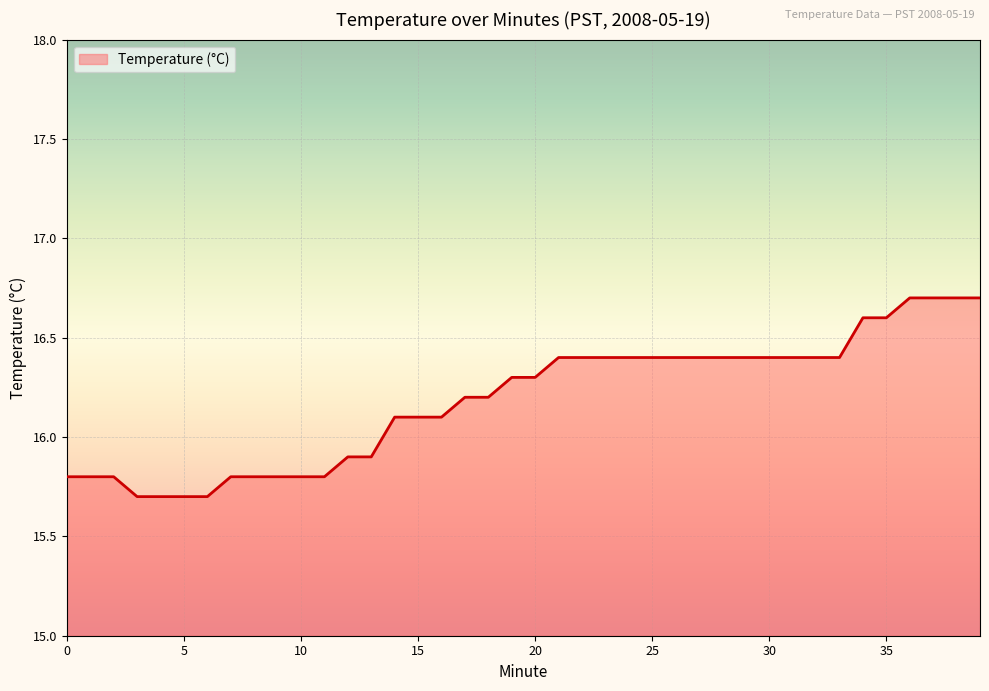

How many lines are shown in the chart?

1